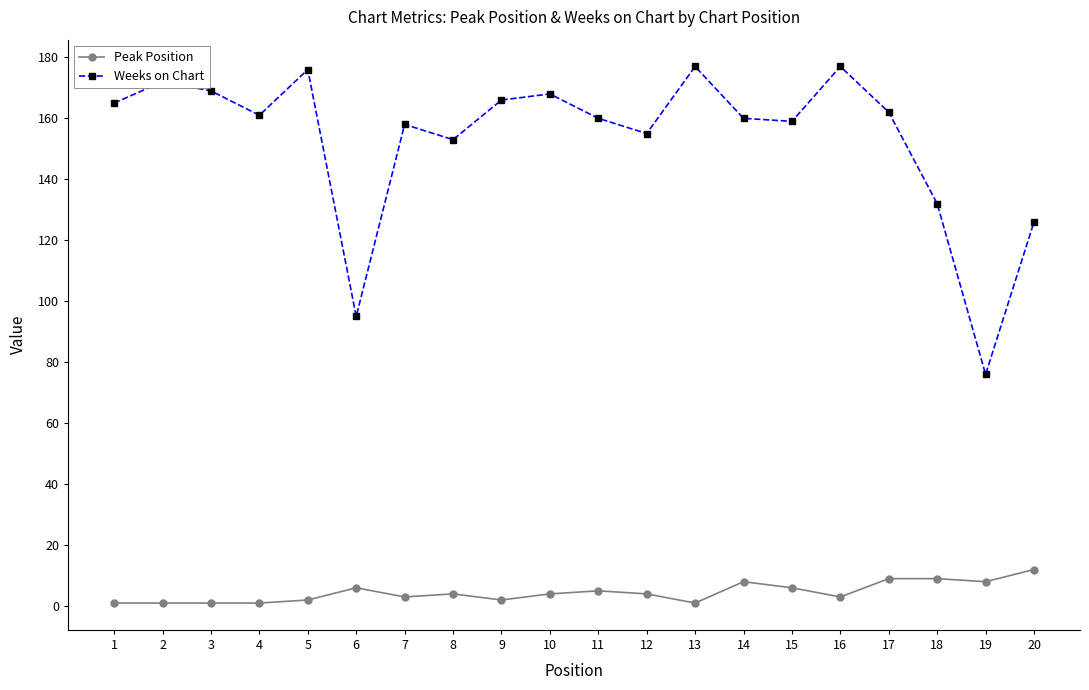

What value does the Weeks on Chart series have at 7, to the nearest 50?

150